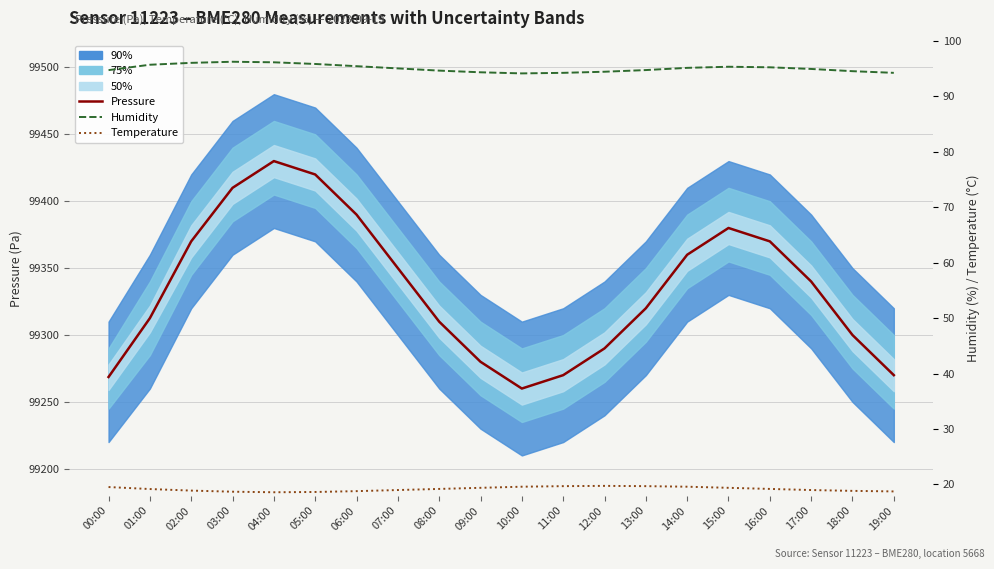

What is the difference between the maximum and minimum values in the Humidity series?

2.1